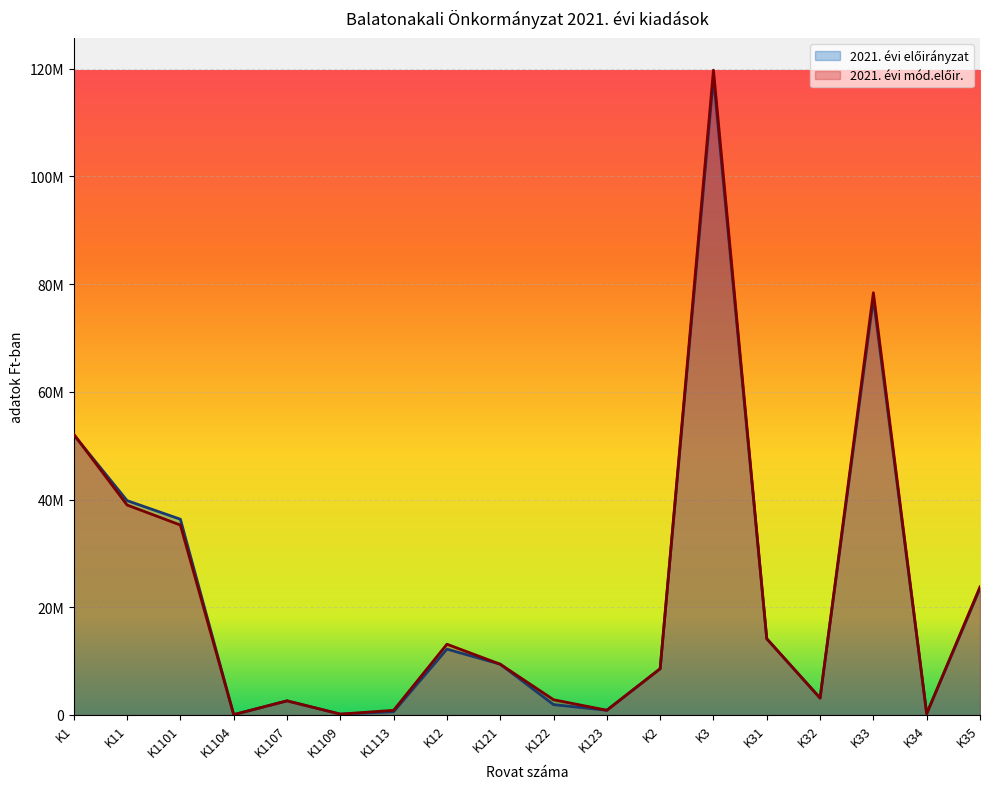

What is the label of the 17th point from the right?

K11